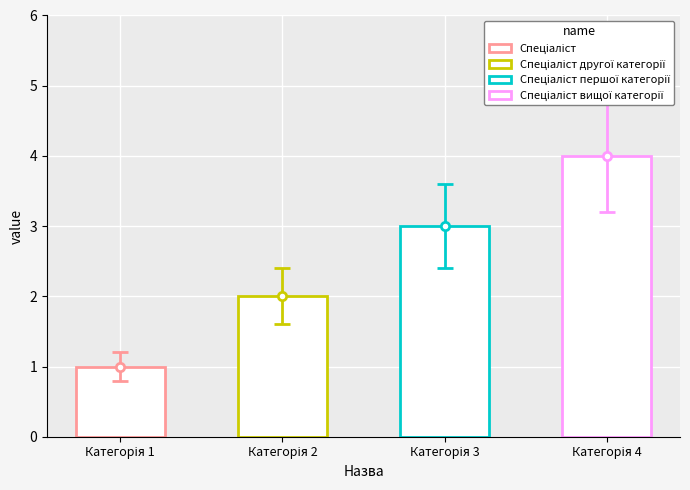

Count the number of values greater than 3.

1